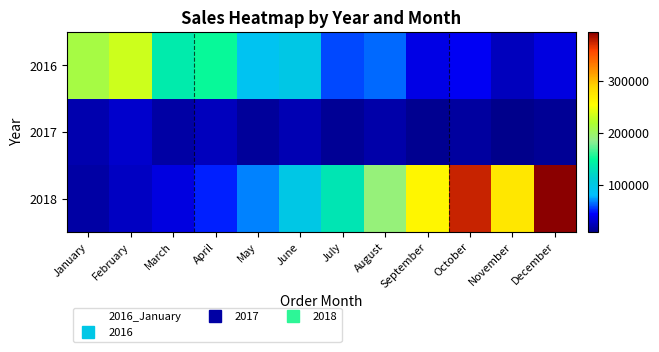

What is the spread (max minus min) of values at August?

173585.3